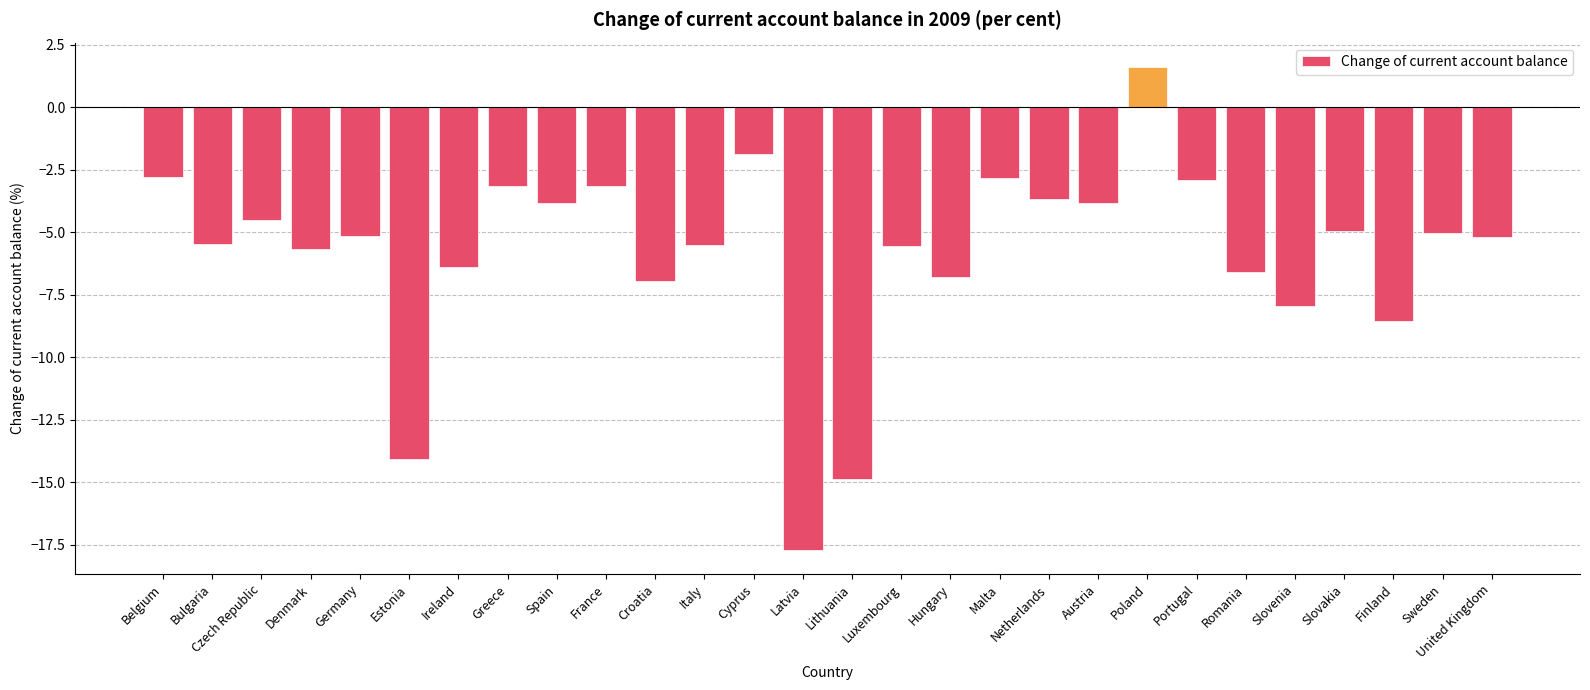

What is the minimum value shown in the chart?

-17.7